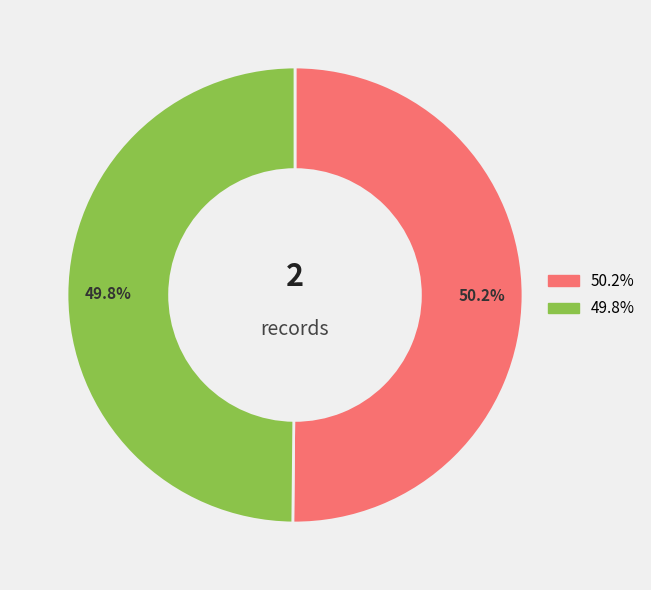

How many slices are in this pie chart?

2